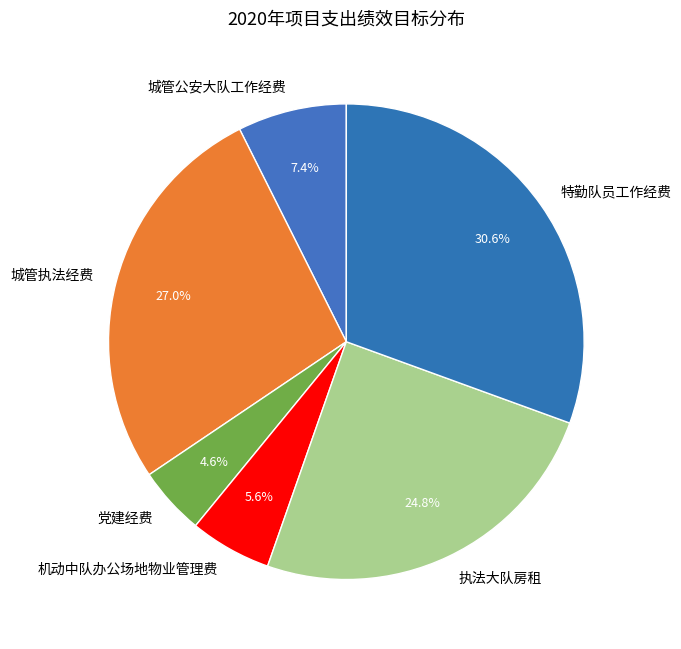

True or false: 执法大队房租 accounts for 25% of the total.

True